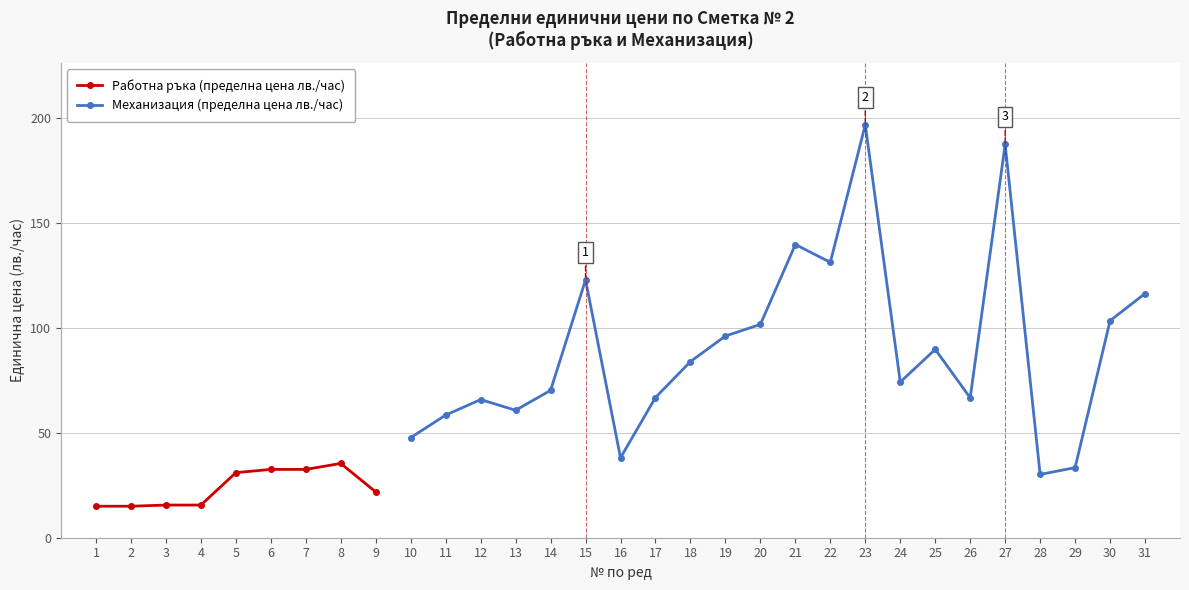

How many points are lower than both their immediate neighbors (excluding endpoints)?

7